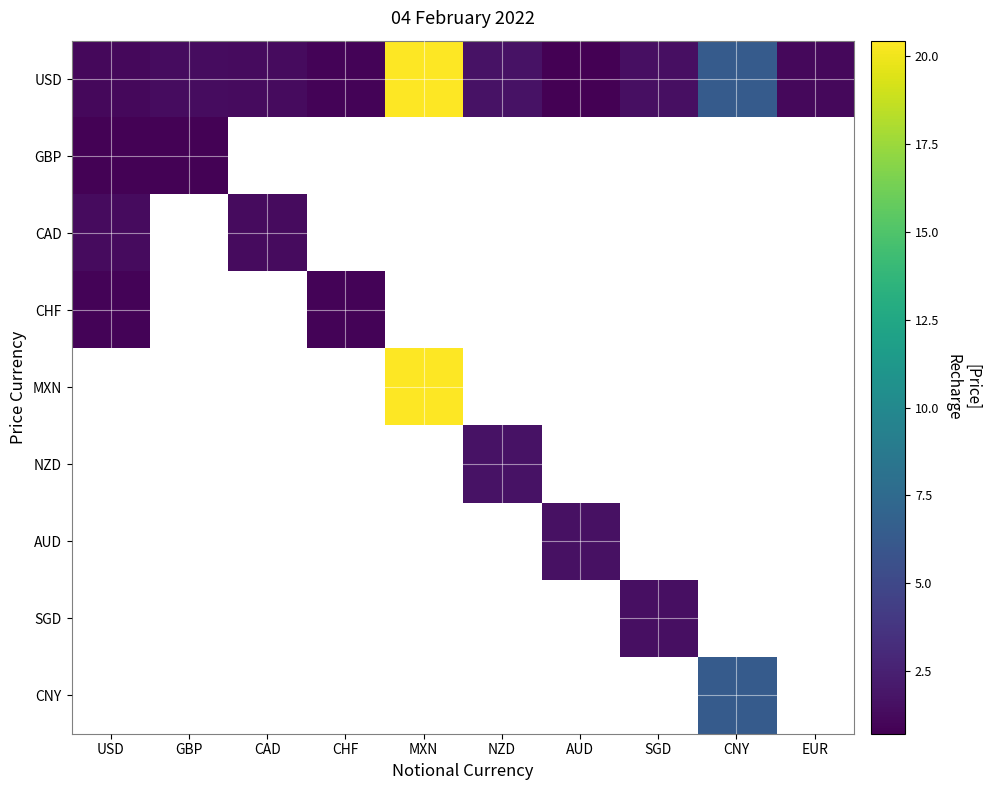

What is the spread (max minus min) of values at AUD?

0.9